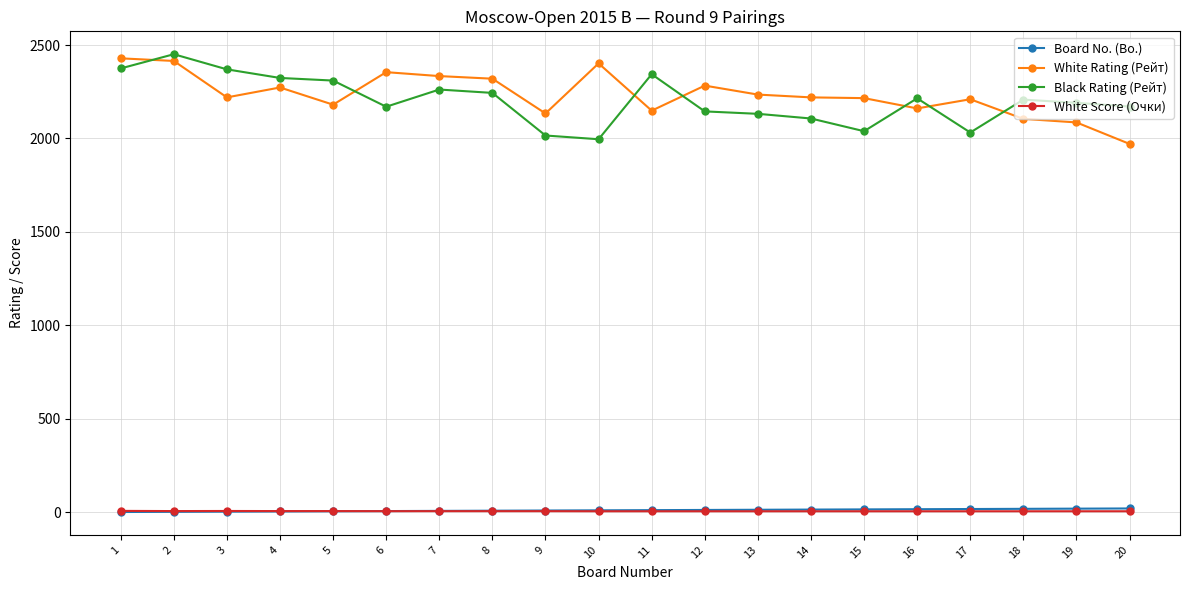

What is the maximum value shown in the chart?

2451.0